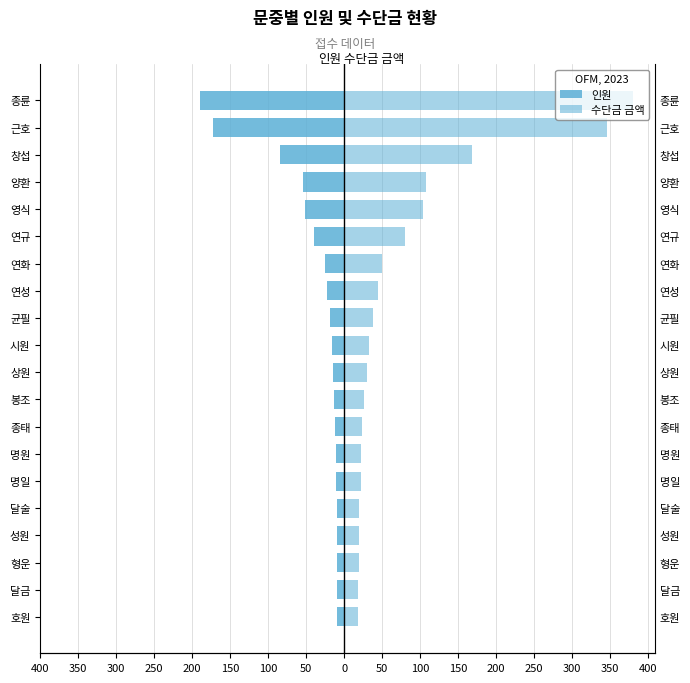

What is the minimum value shown in the chart?

-190